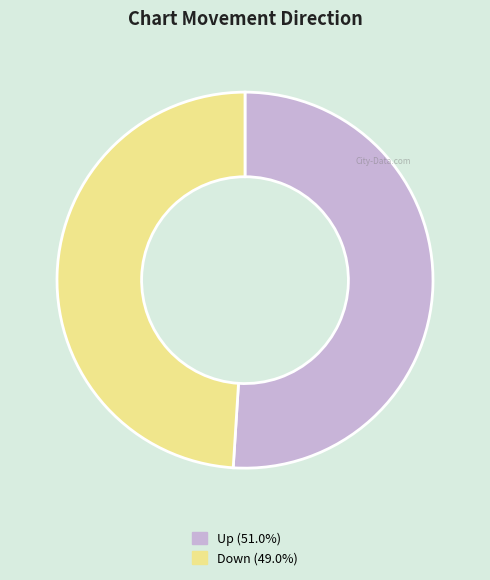

Does any single category account for the majority?

Yes